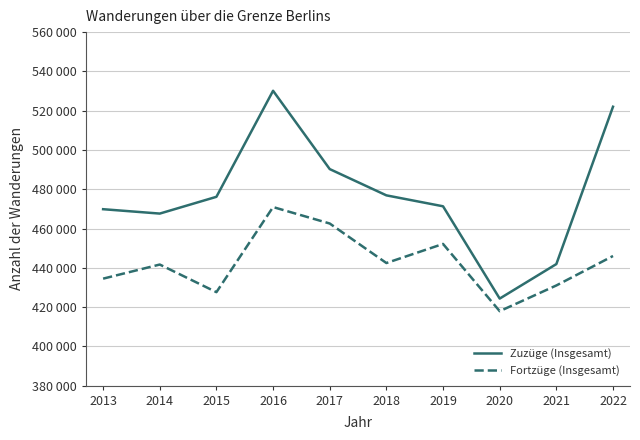

Between 2018 and 2015, which is larger?

2018